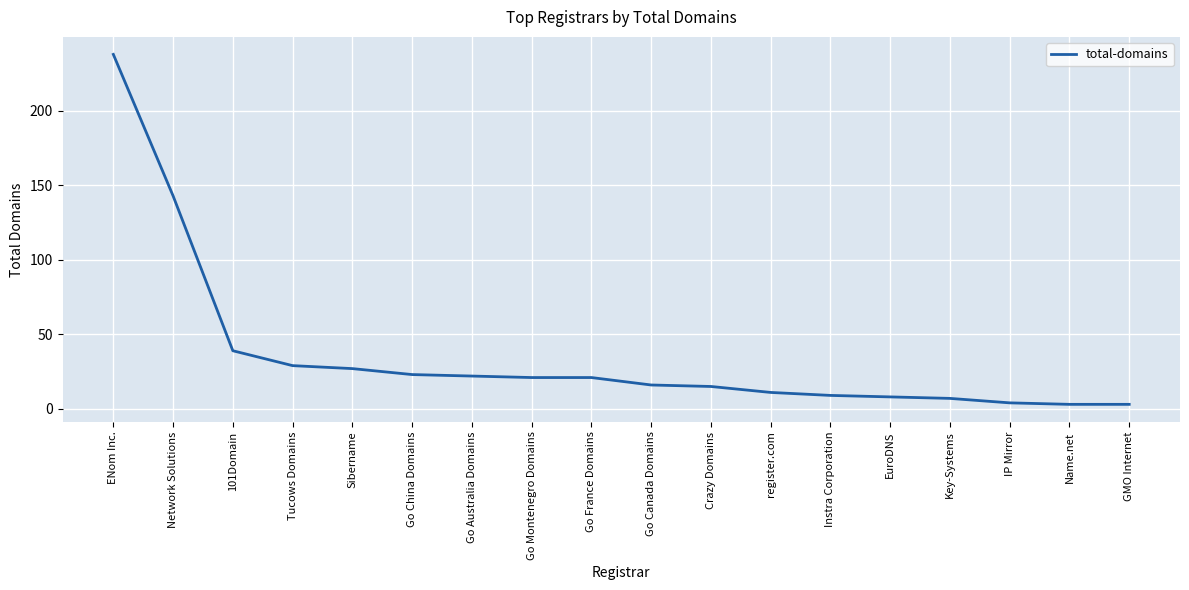

What is the difference between the maximum and minimum values?

235